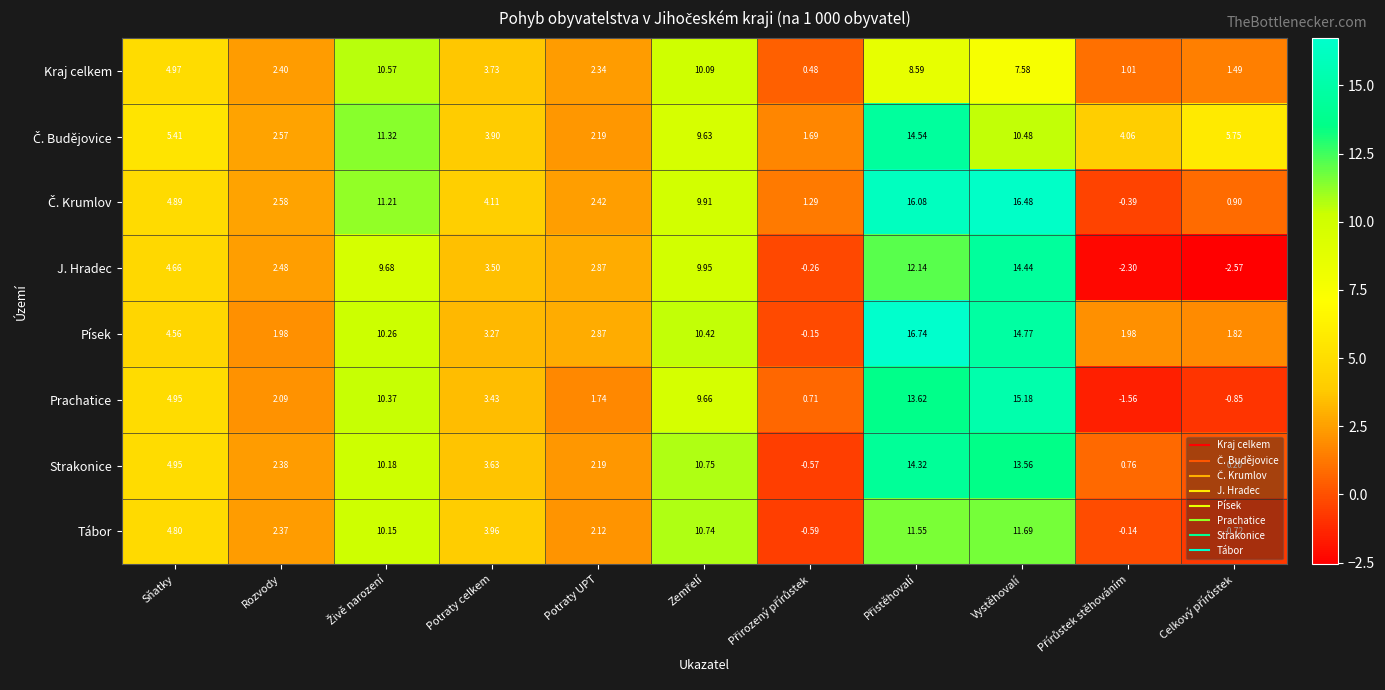

Where does the Strakonice series first go above 3?

Sňatky